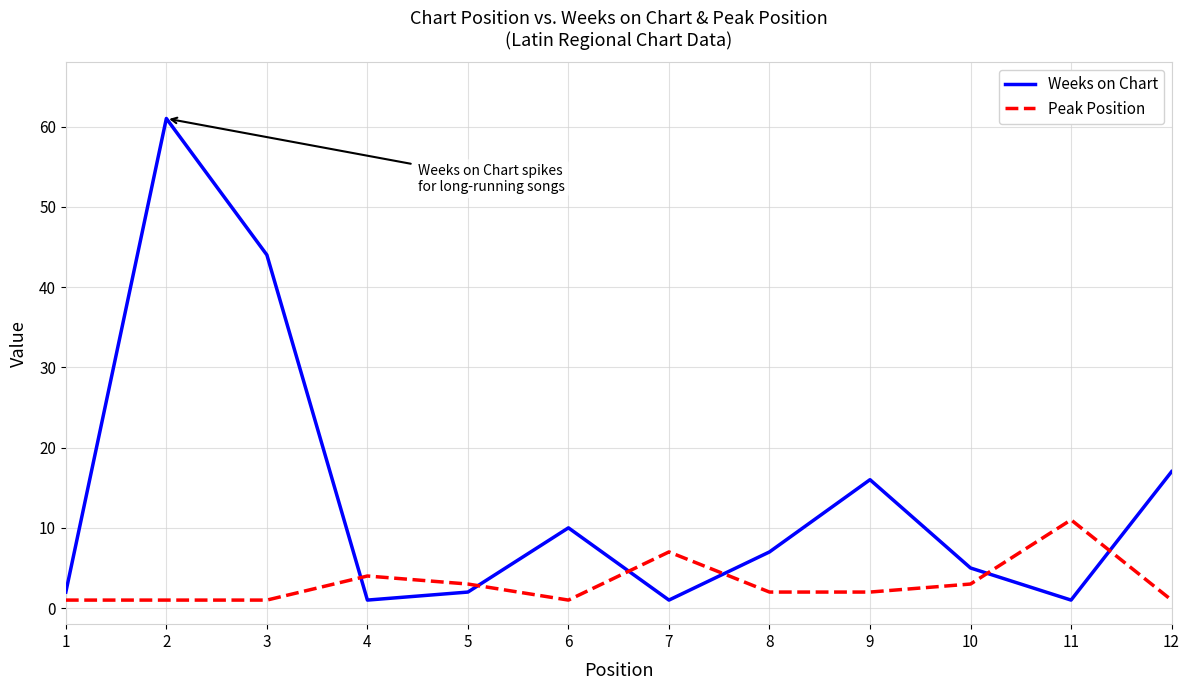

Count the number of categories in the chart.

12